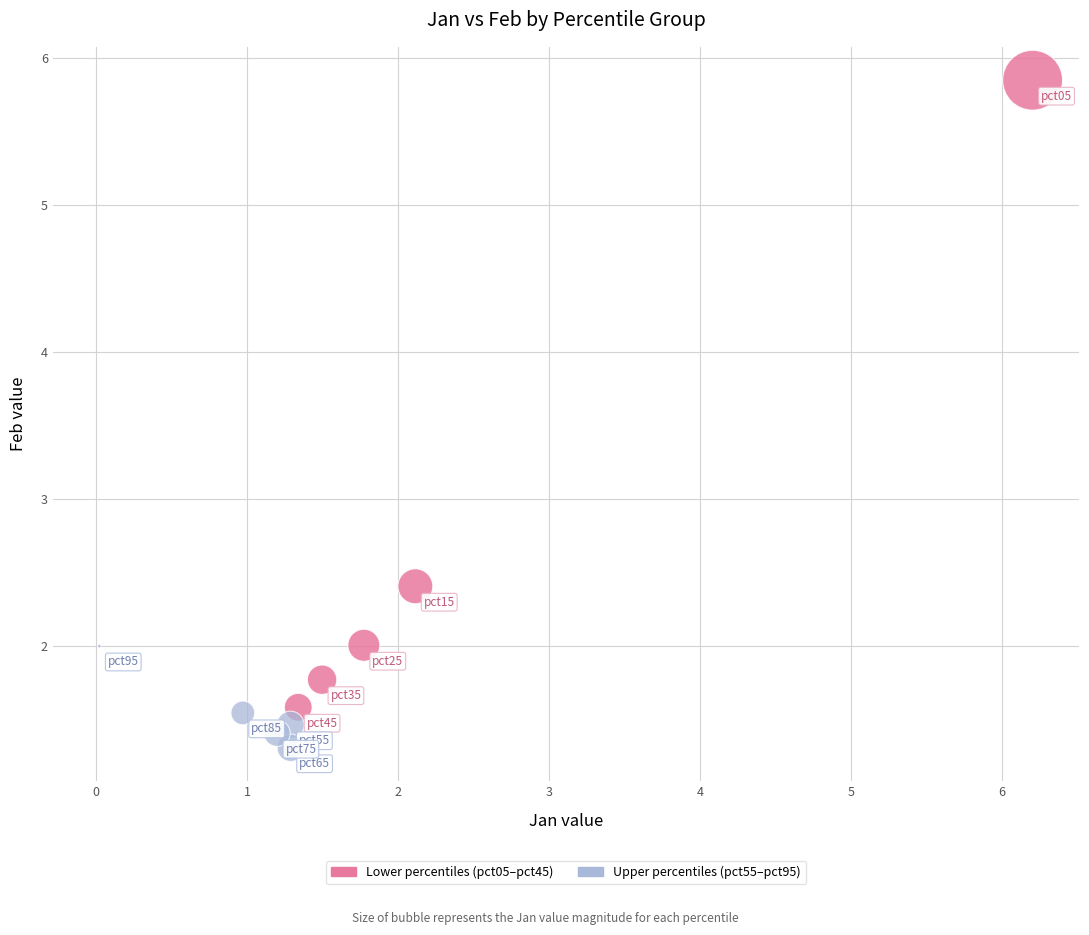

Which series reaches the minimum Y coordinate?

Upper percentiles (pct55–pct95)